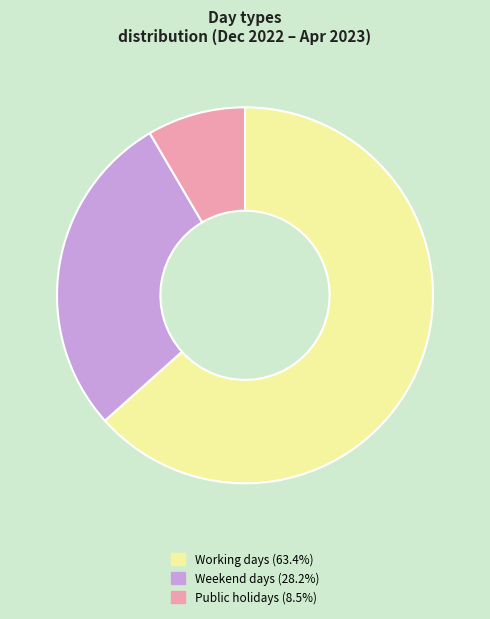

Is there a majority slice in this chart?

Yes